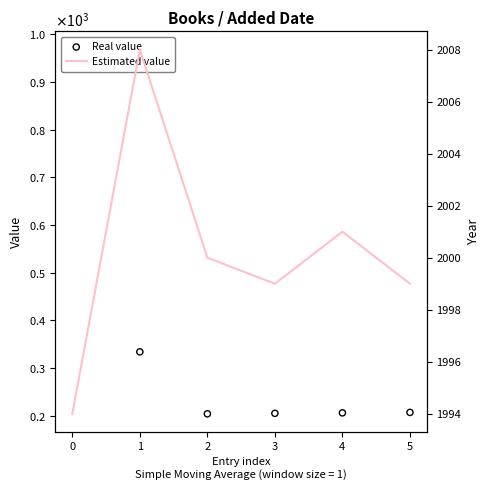

Which series has the widest spread of Y values?

Real value